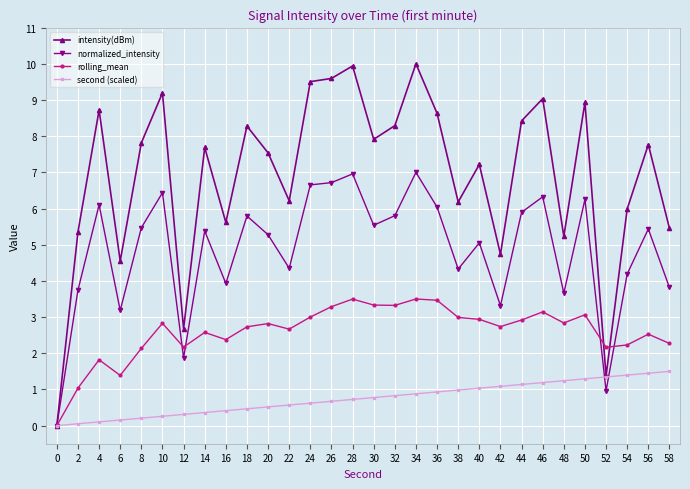

What are all the series names shown in the legend?

intensity(dBm), normalized_intensity, rolling_mean, second (scaled)